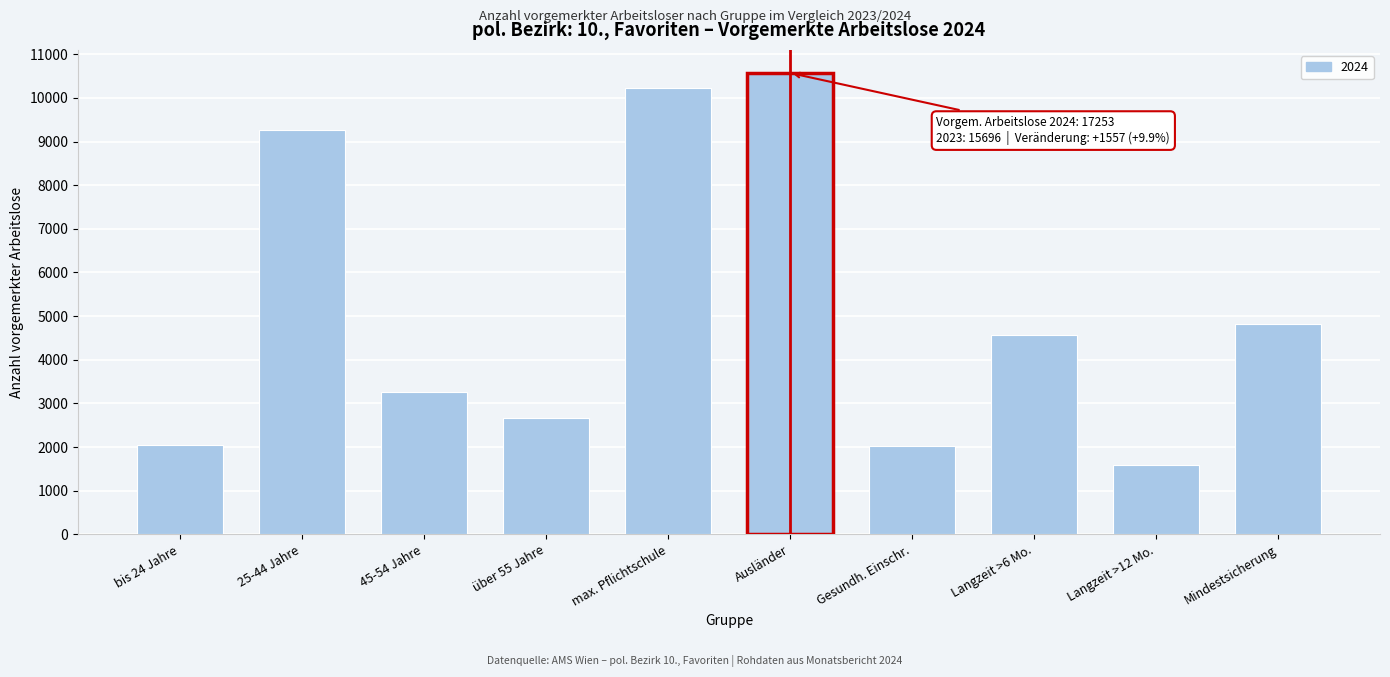

Is it true that the value at Langzeit >6 Mo. is 3093?

False